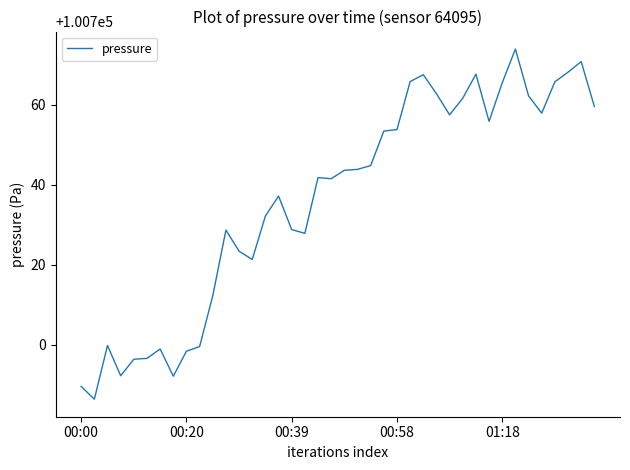

What is the greatest value displayed?

100773.9